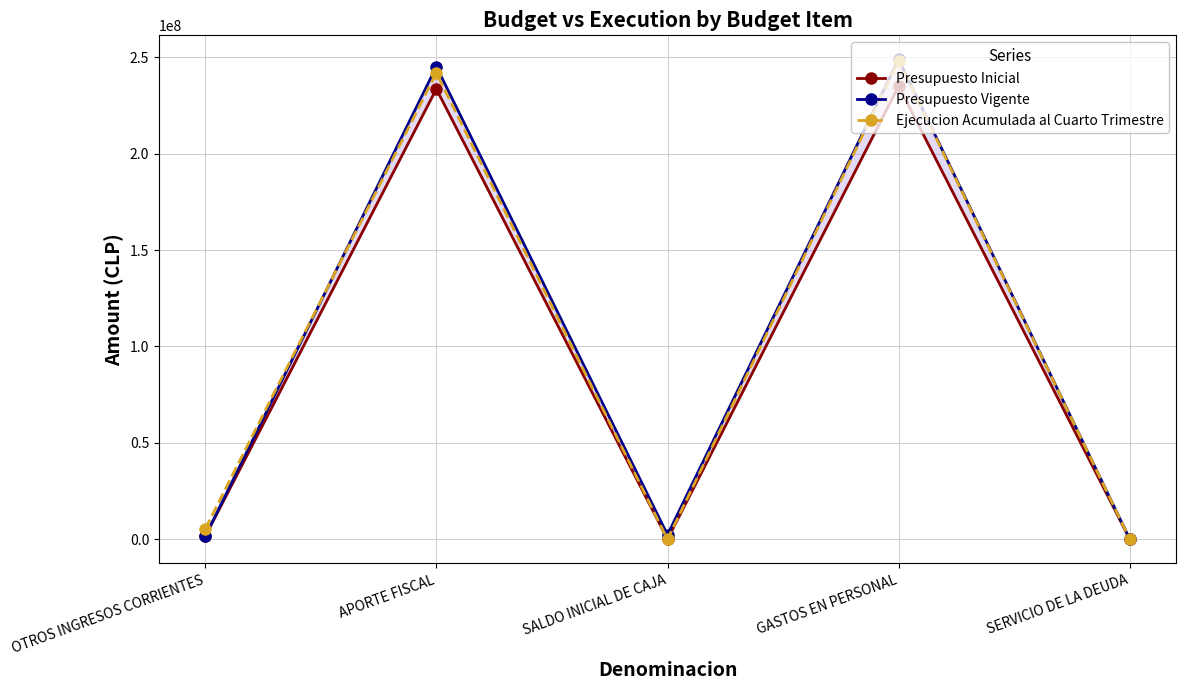

What is the label of the 4th point from the right?

APORTE FISCAL